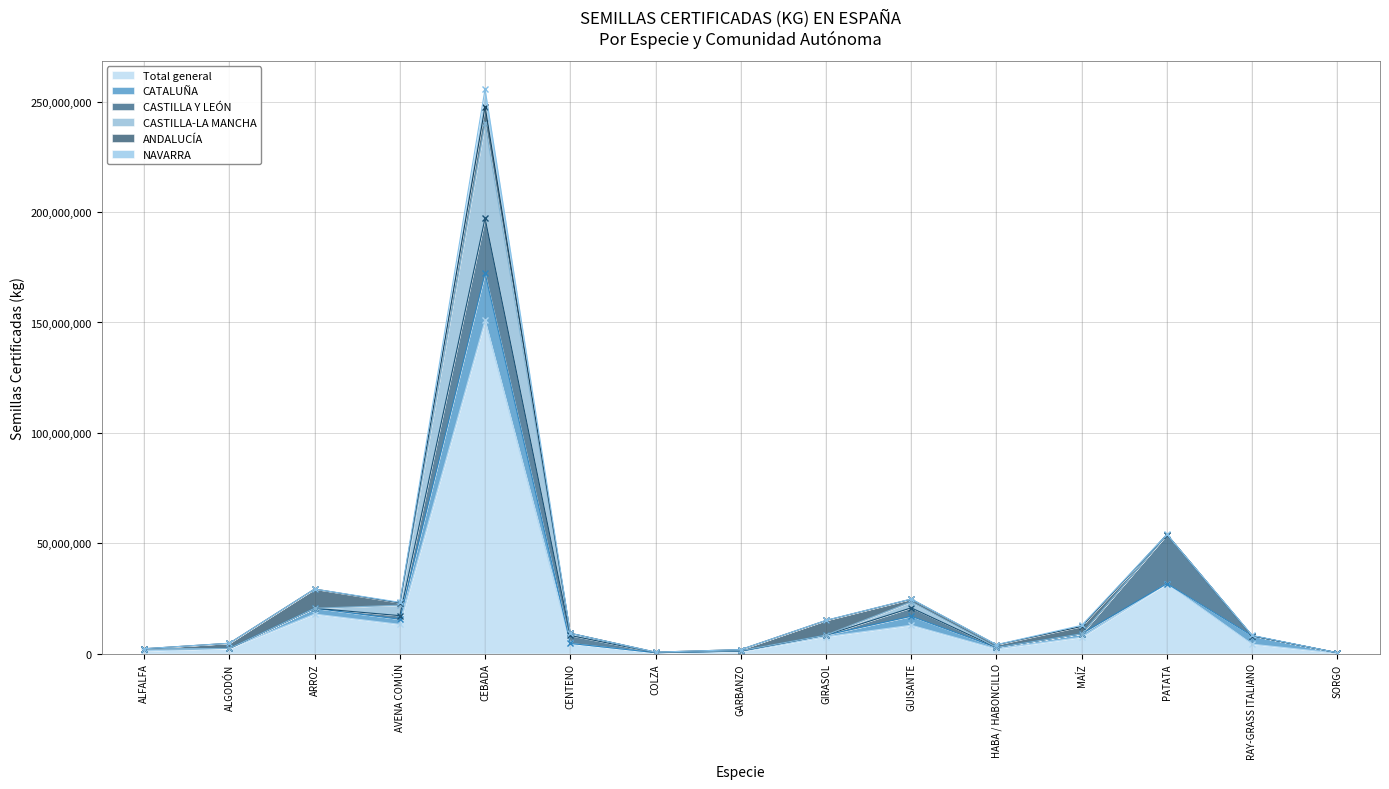

What is the sum of all CASTILLA-LA MANCHA values?

51689739.0